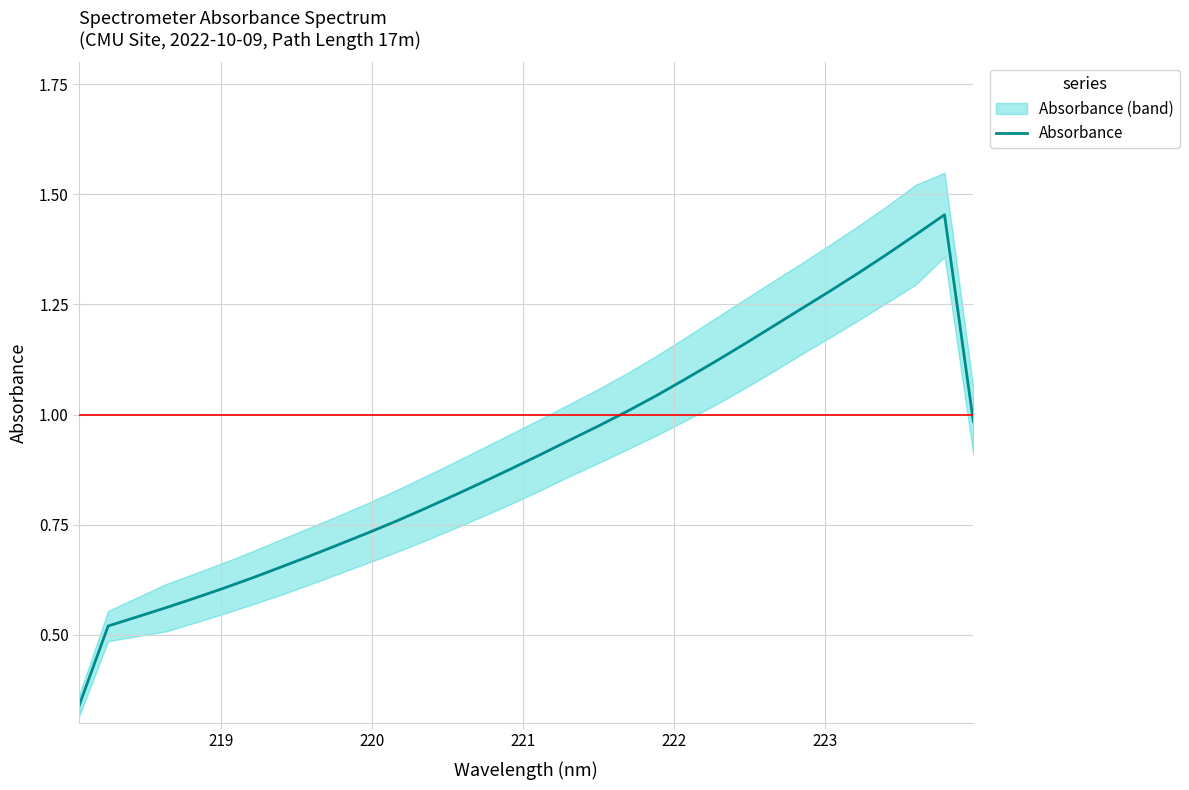

True or false: the data has more than 1 interior local peaks.

False